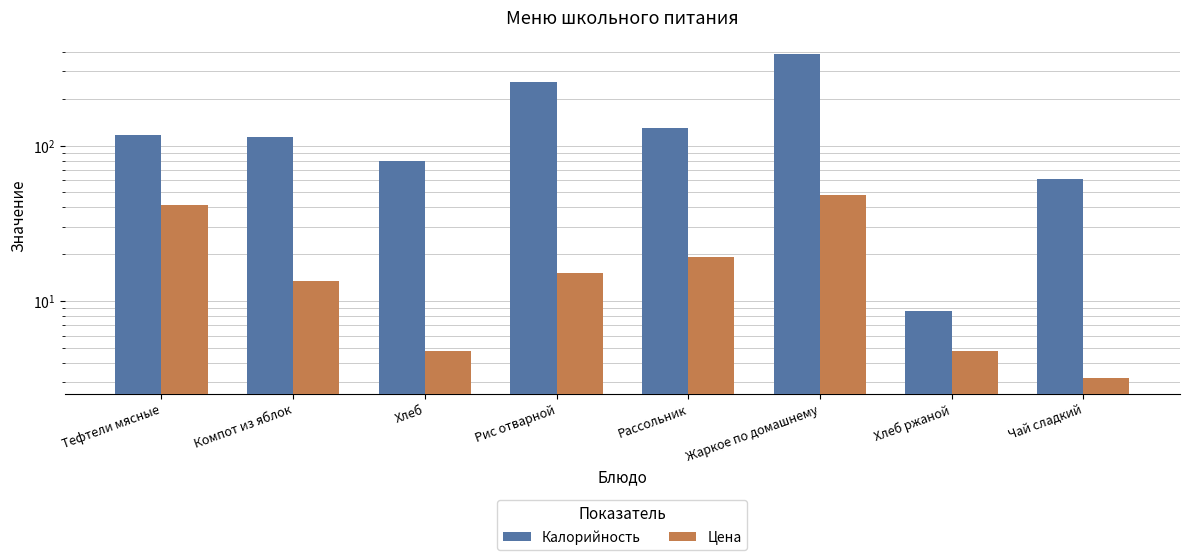

How many data points in Калорийность are above 116?

4